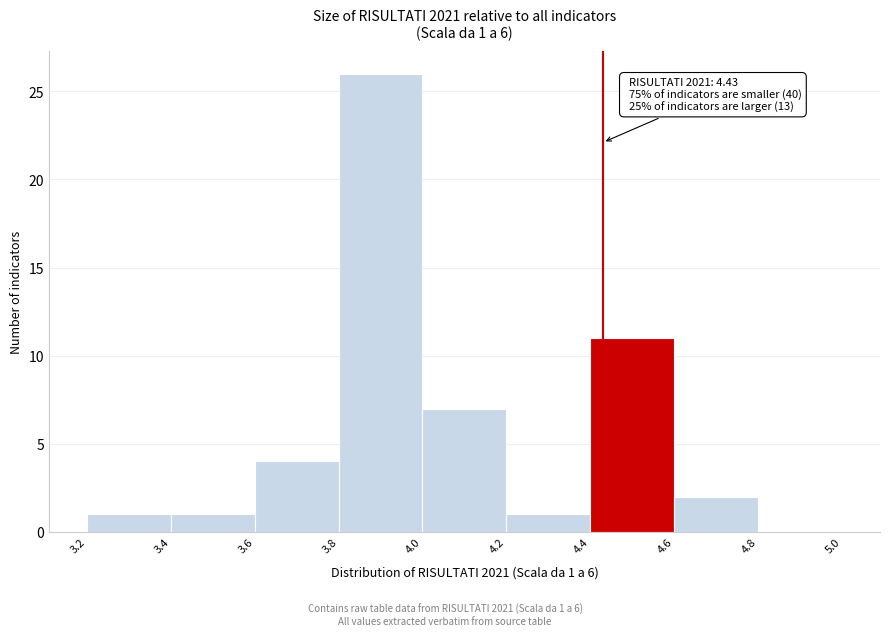

Over which range of the x-axis is the bar tallest?

3.8 to 4.0